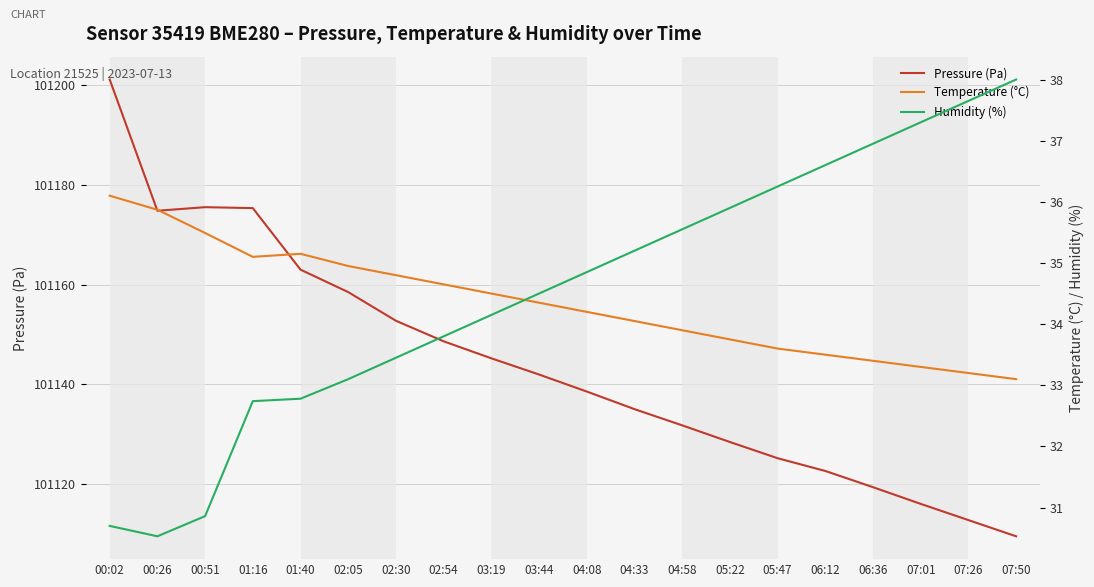

True or false: Temperature (°C) and Humidity (%) intersect in this chart.

True